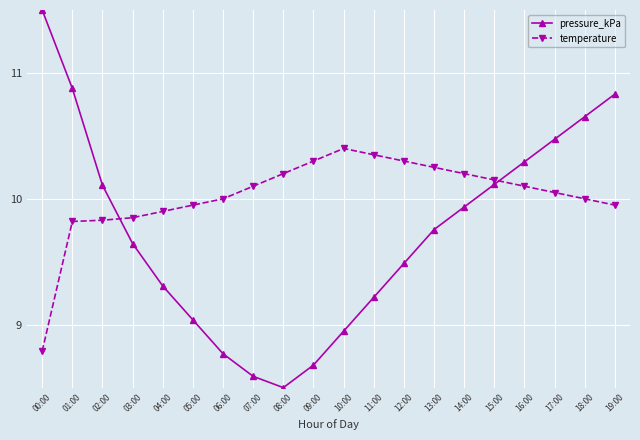

How many intersections are there between pressure_kPa and temperature?

2